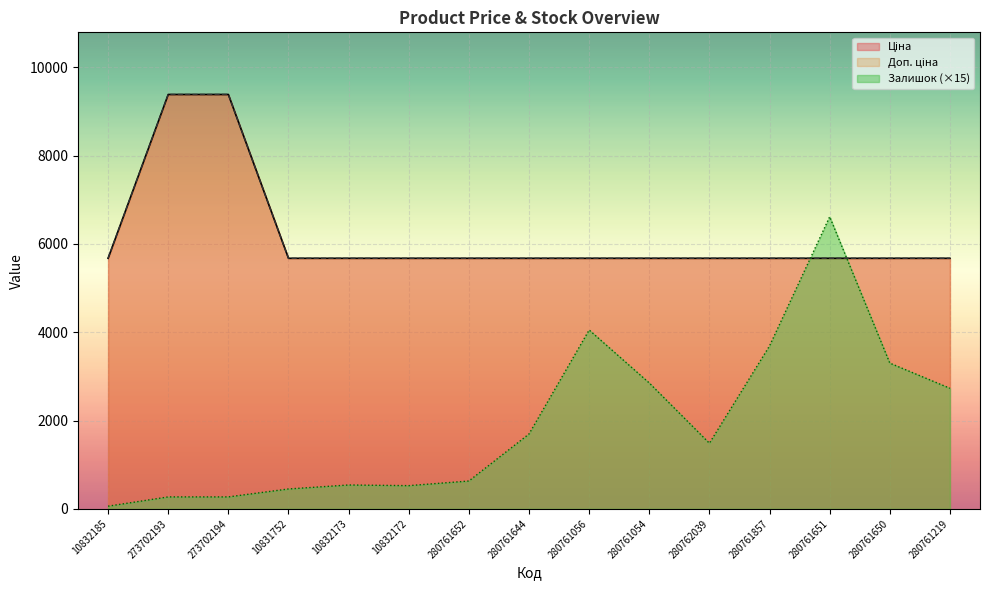

Between 280761651 and 280761219, which series saw the biggest shift?

Залишок